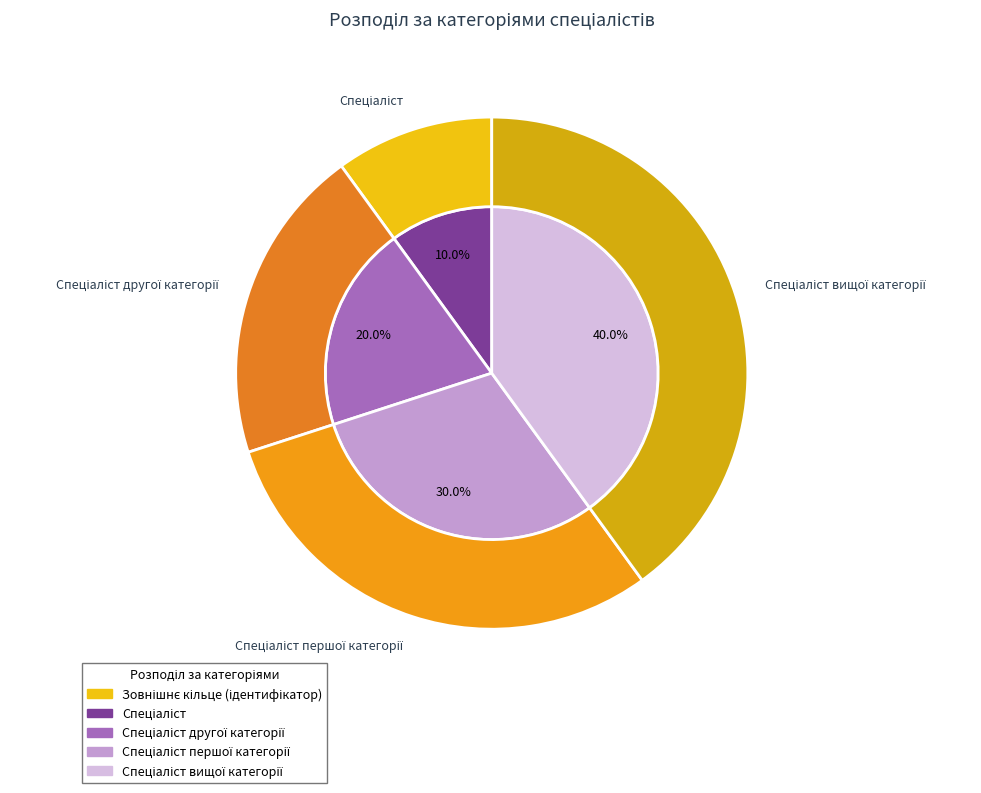

Approximately how many times larger is the value at Спеціаліст вищої категорії compared to Спеціаліст?

4.0